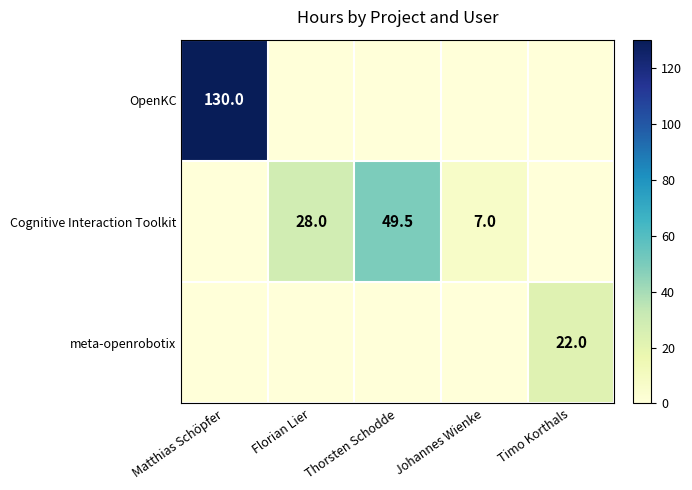

Is it true that Cognitive Interaction Toolkit equals 49.5 at Thorsten Schodde?

True